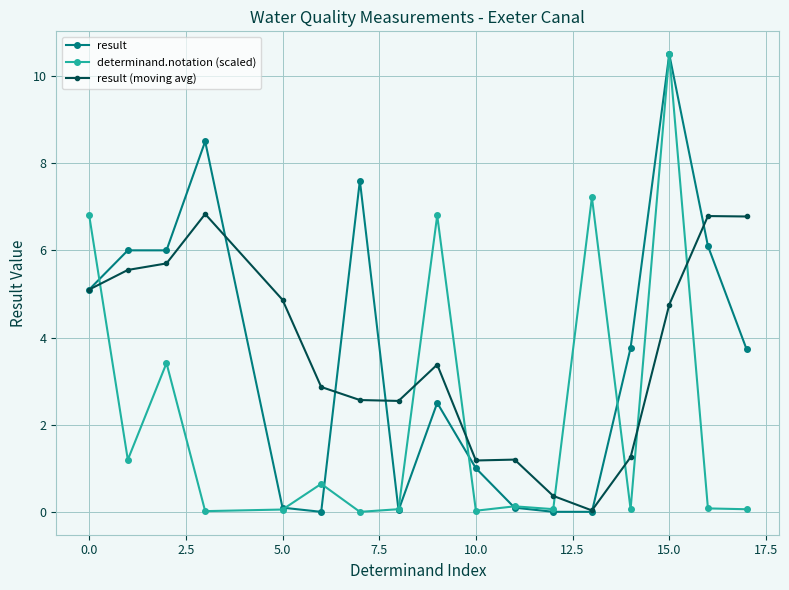

True or false: determinand.notation (scaled) has more than 1 interior local peaks.

True